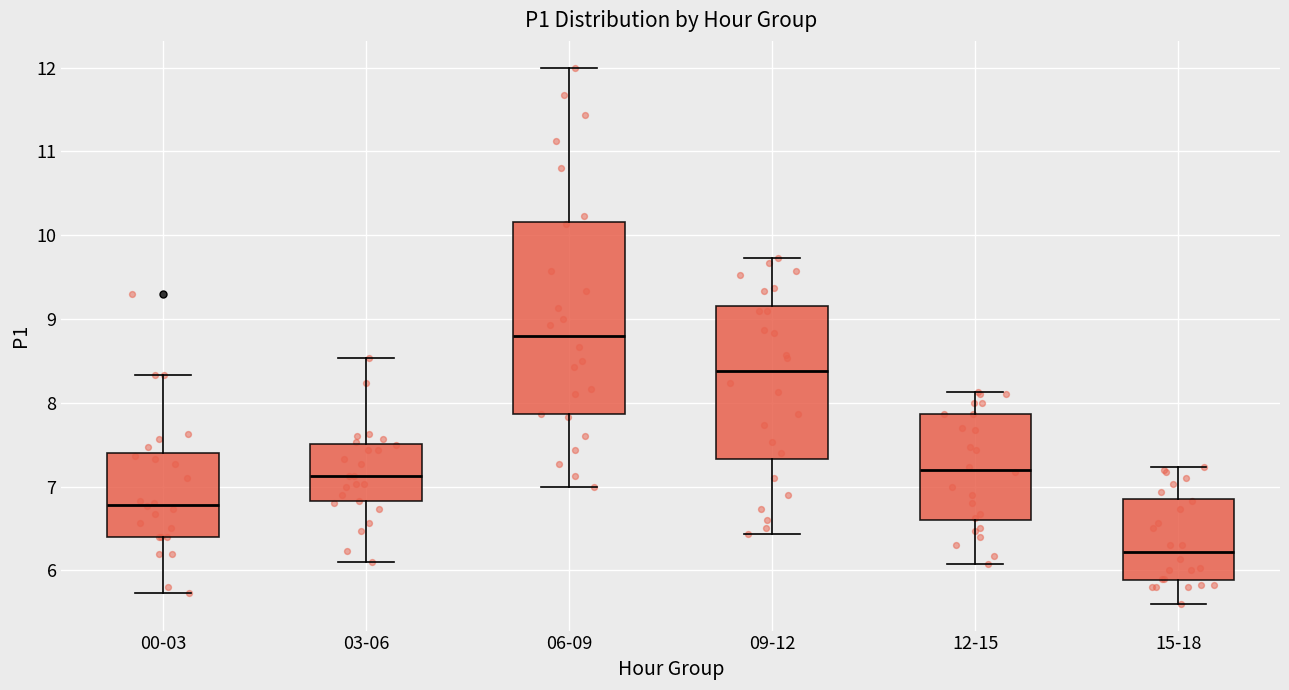

Reading left to right, transcribe this box plot: for each box, give where its median line is, the range the box spans, and where its two whiskers end, as read against the y-axis. The values are not printed on the chart, so give them approximately, as read against the axis.

00-03: median 6.8, box 6.4 to 7.4, whiskers 5.7 to 8.3
03-06: median 7.1, box 6.8 to 7.5, whiskers 6.1 to 8.5
06-09: median 8.8, box 7.9 to 10.2, whiskers 7.0 to 12.0
09-12: median 8.4, box 7.3 to 9.2, whiskers 6.4 to 9.7
12-15: median 7.2, box 6.6 to 7.9, whiskers 6.1 to 8.1
15-18: median 6.2, box 5.9 to 6.9, whiskers 5.6 to 7.2